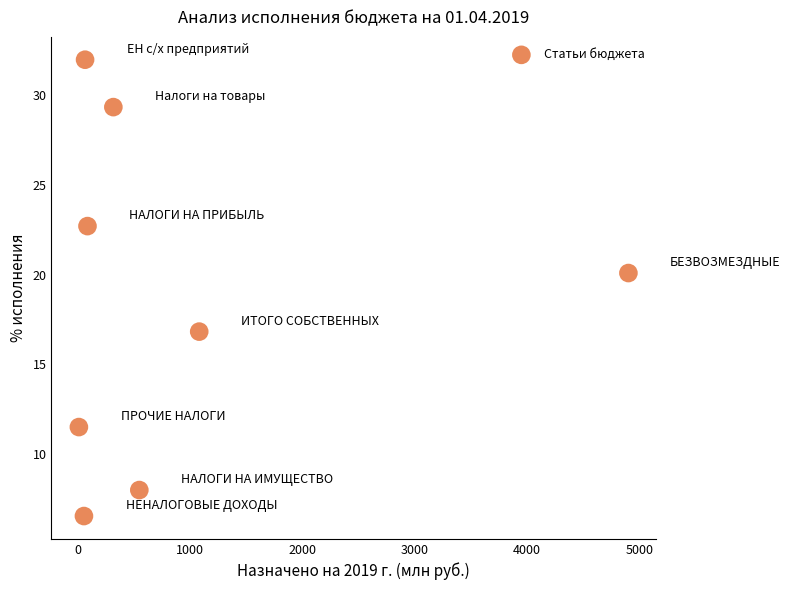

What Y value in the scatter plot is closest to 19?

20.1